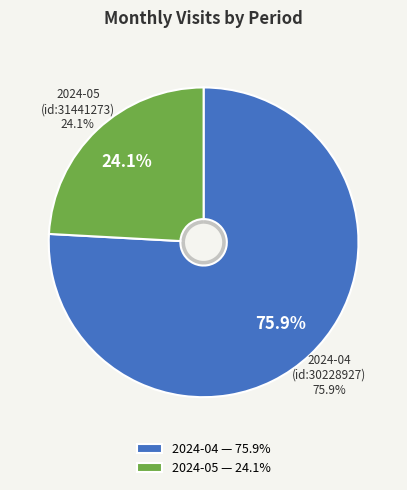

To the nearest percent, what percentage of the pie is 2024-04 (id:30228927)?

76%